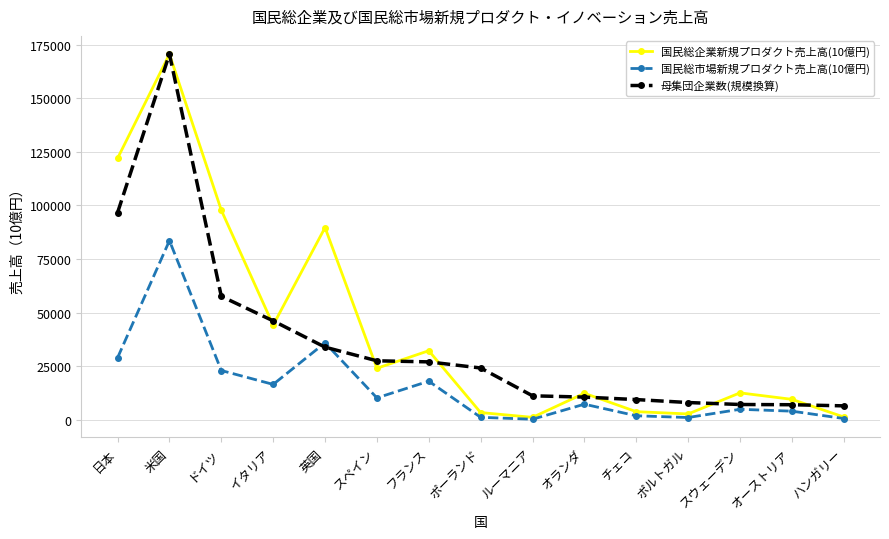

Which series has the largest total across all categories?

国民総企業新規プロダクト売上高(10億円)